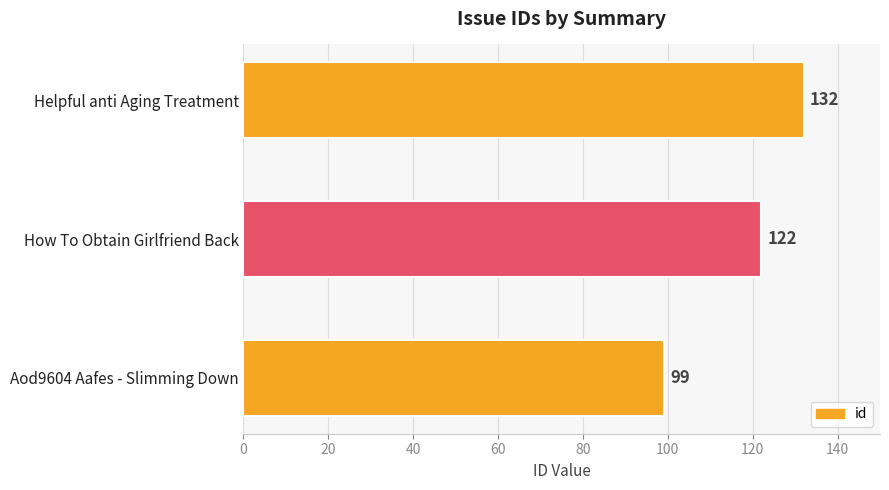

Reading bottom to top, extract all data points from this chart.

99	122	132